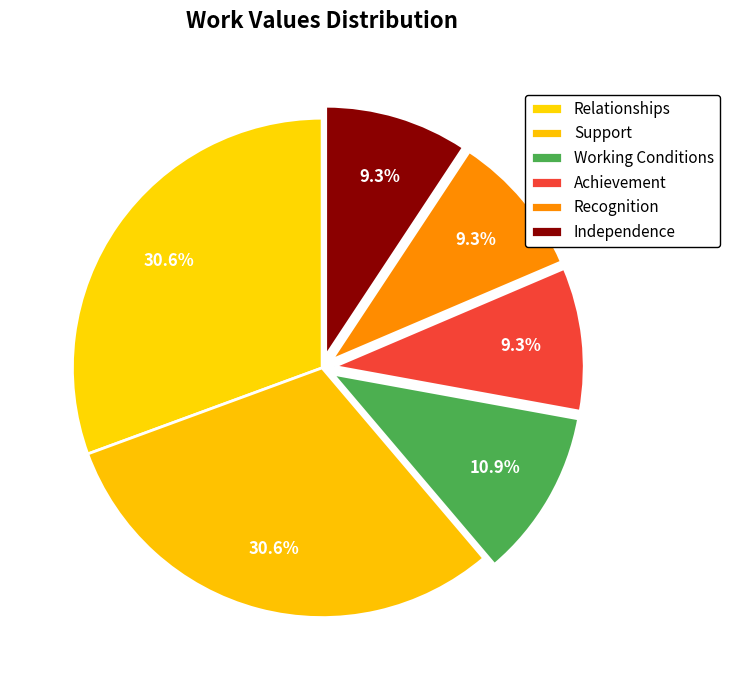

Between Independence and Support, which is larger?

Support